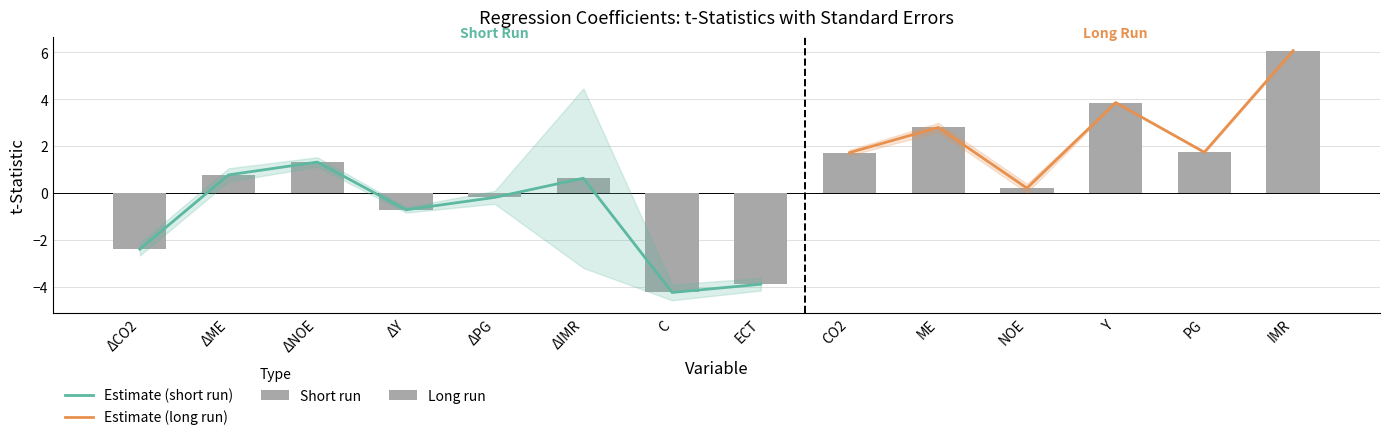

What is the average value?

0.5